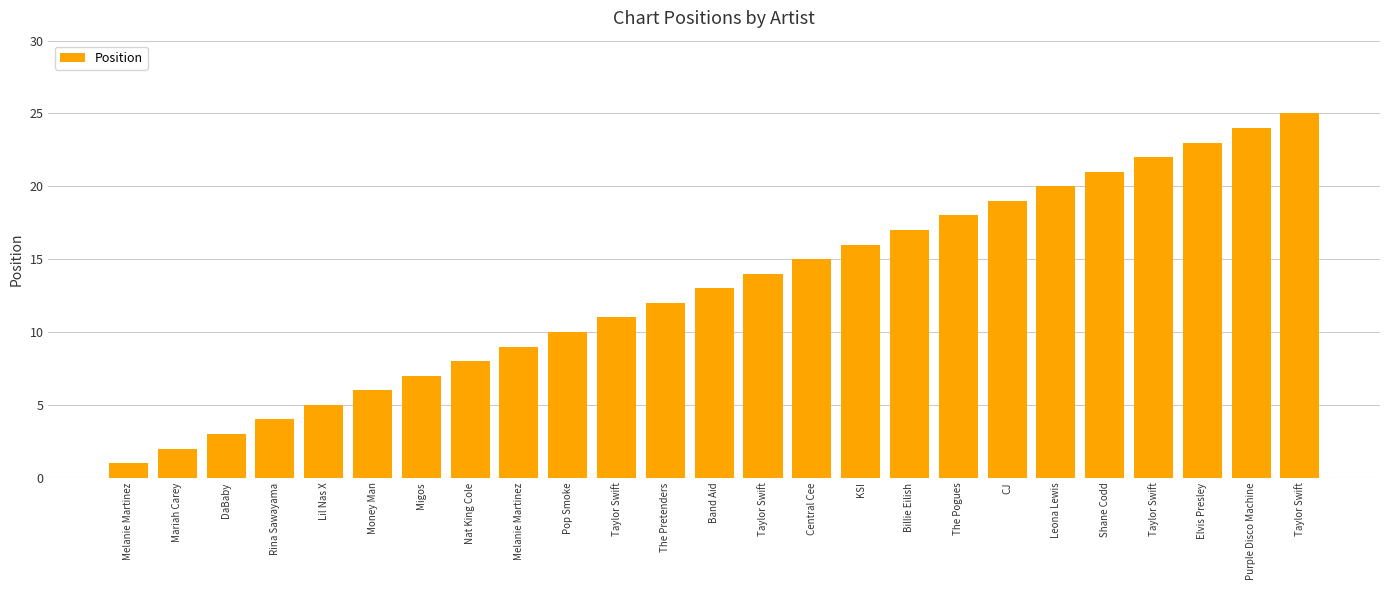

Are the bars horizontal?

No